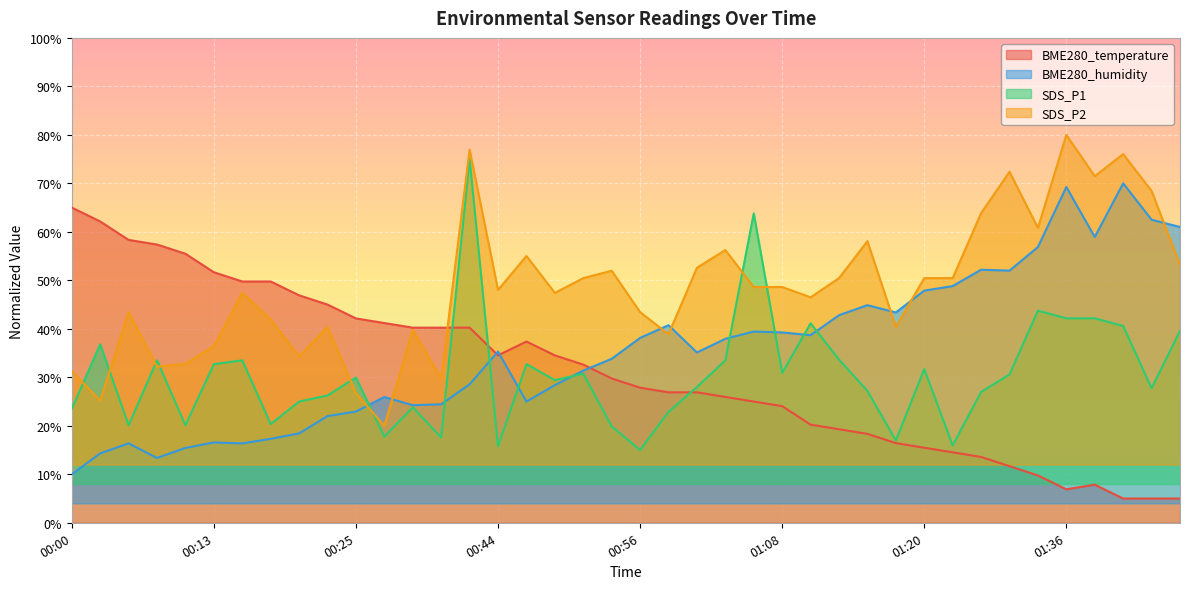

How many interior local peaks does the SDS_P1 series have?

12